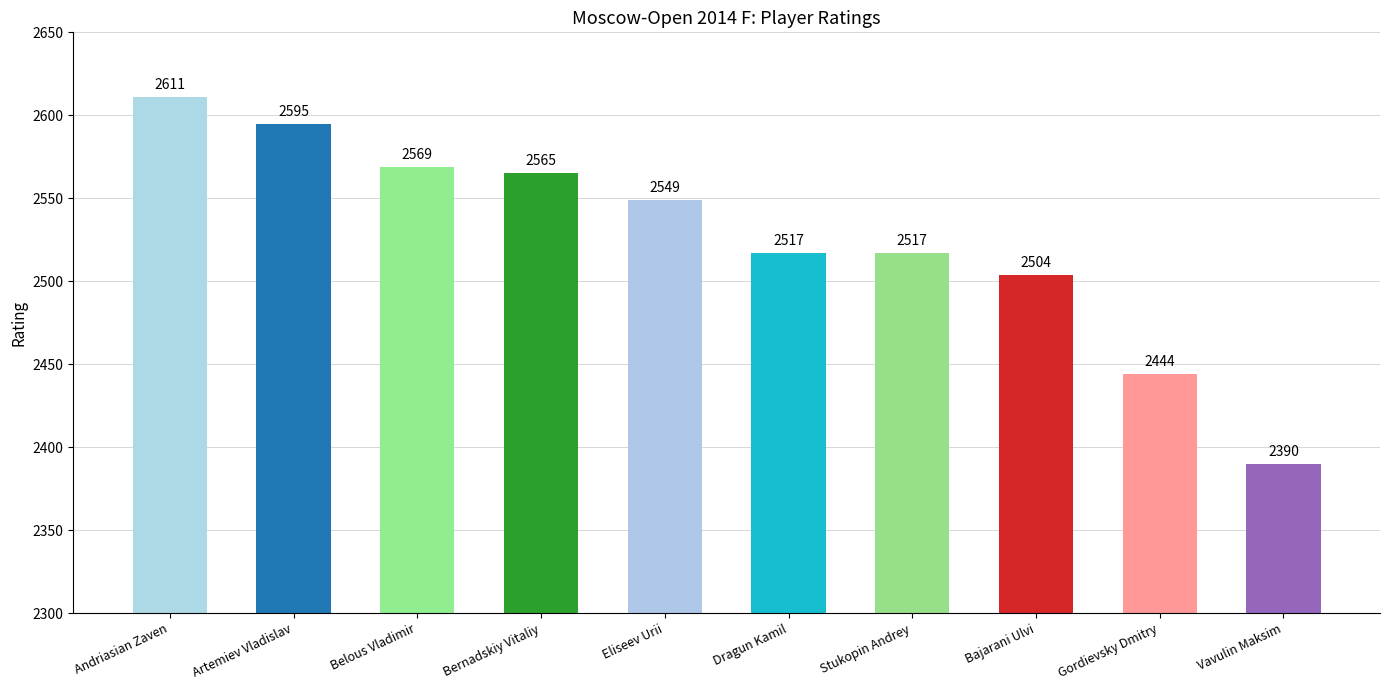

What is the label of the 6th bar from the right?

Eliseev Urii